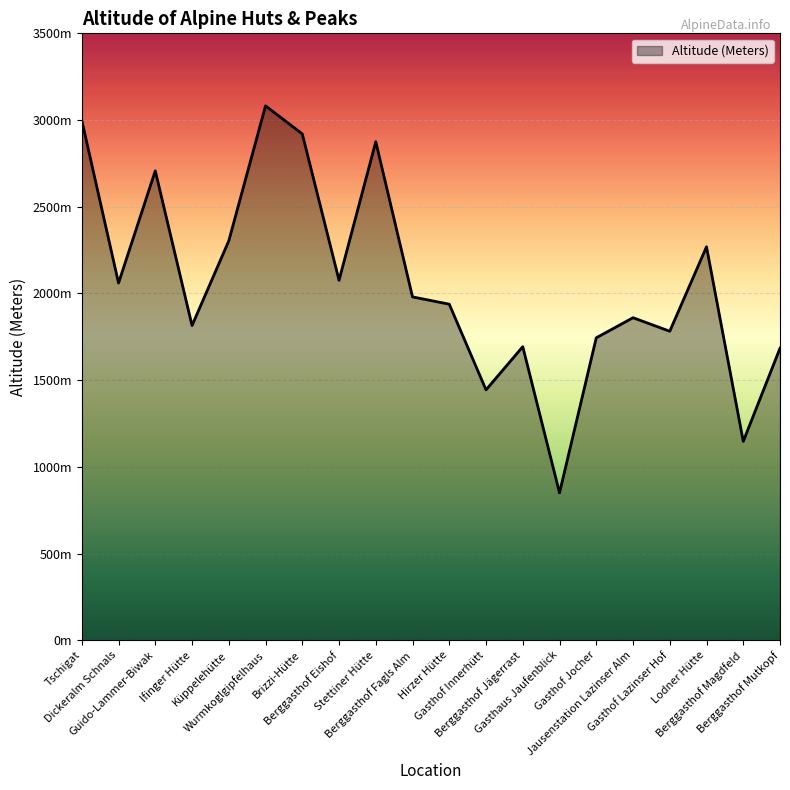

What is the label of the 5th point from the right?

Jausenstation Lazinser Alm